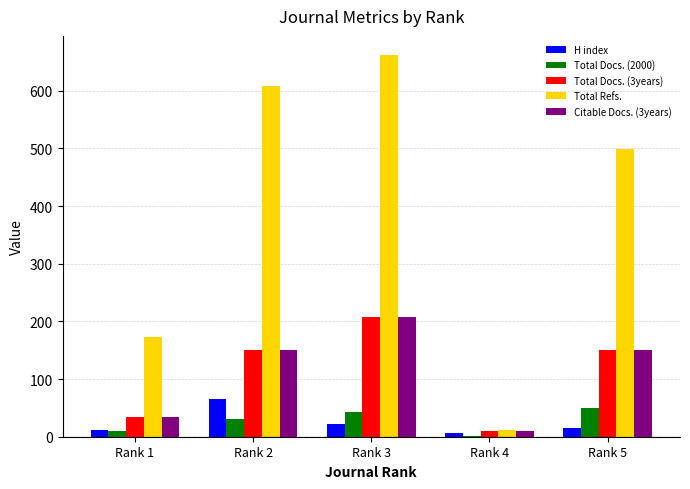

Between Rank 4 and Rank 5, which series saw the biggest shift?

Total Refs.